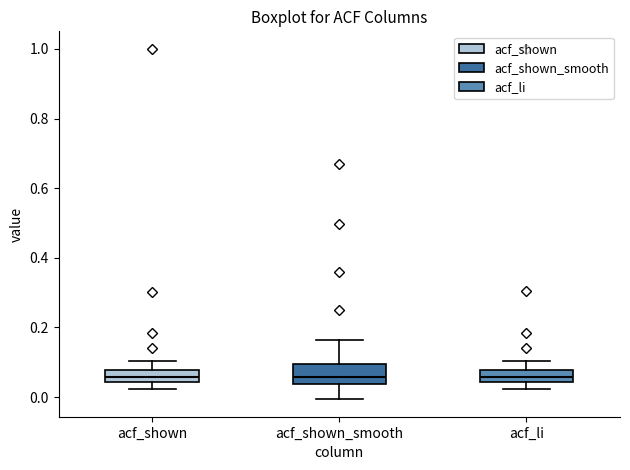

Where is the lower edge of the box for acf_shown on the y-axis? The values are not printed on the chart, so give them approximately, as read against the axis.

0.04